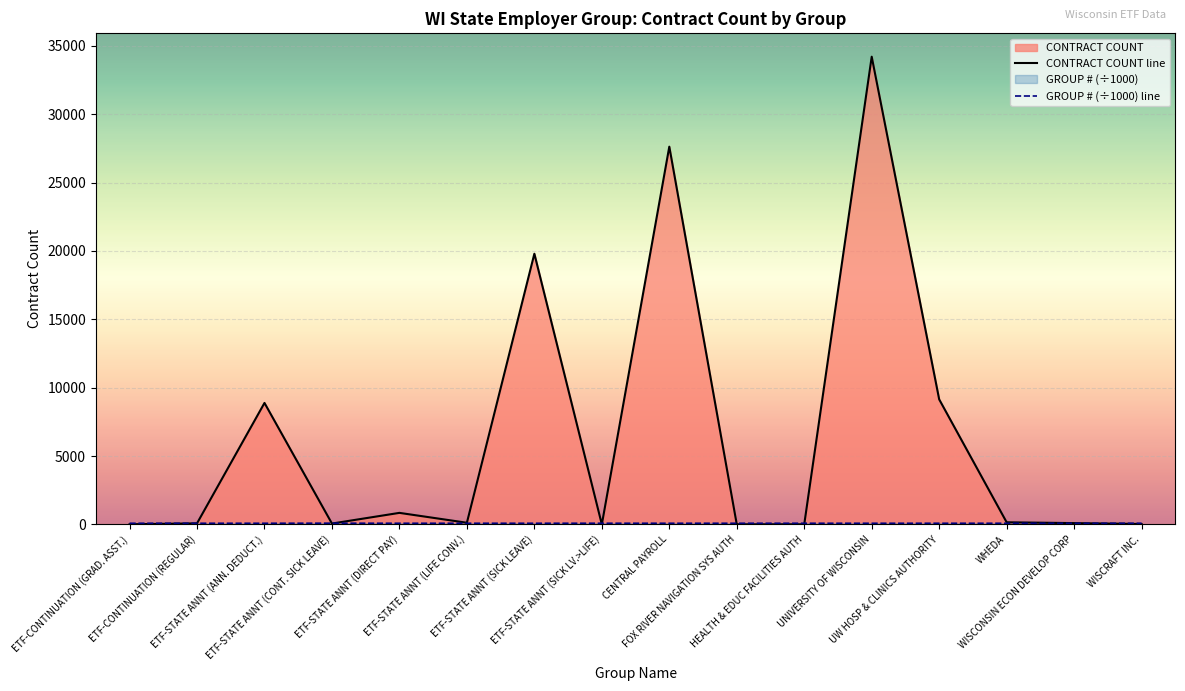

At ETF-STATE ANNT (SICK LEAVE), list the series in order from smallest to largest.

GROUP # (÷1000) line, CONTRACT COUNT line